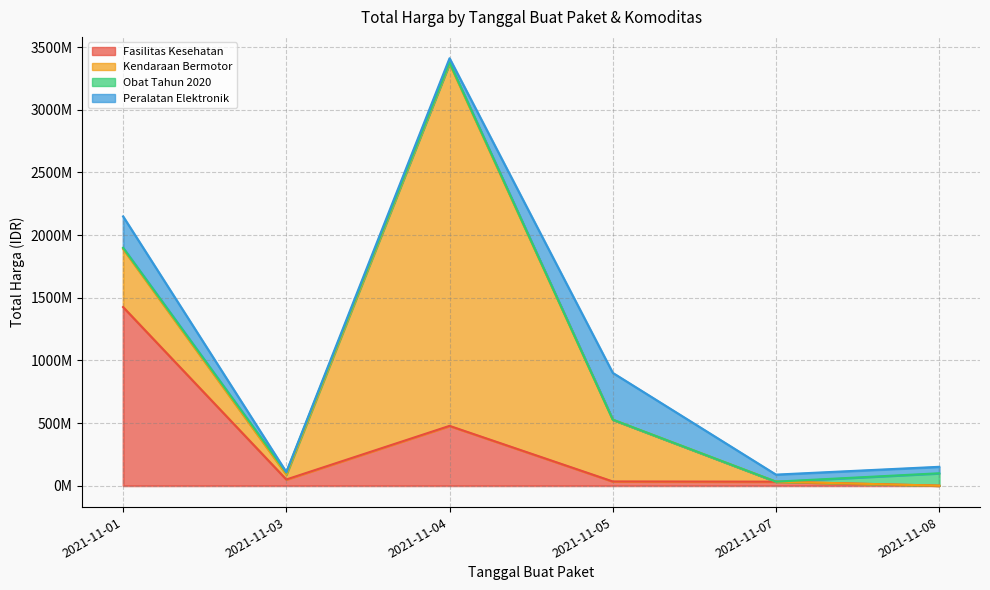

What is the maximum value for Fasilitas Kesehatan?

1425867900